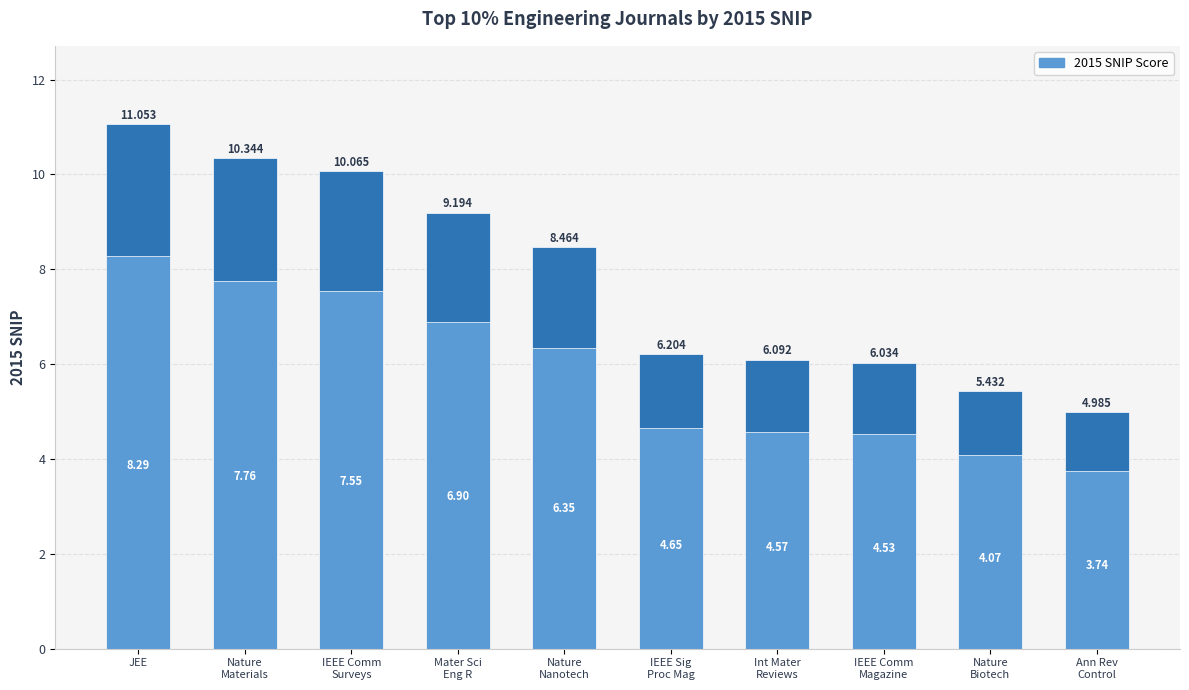

What value does the data have at Int Mater
Reviews?

6.1